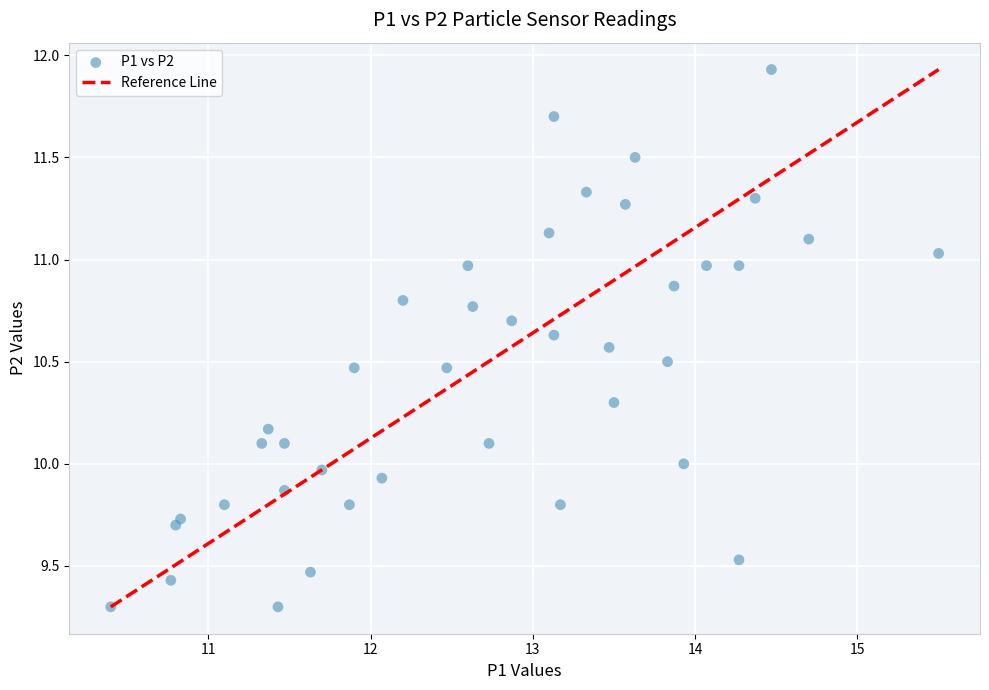

What is the range of Y values (max minus min)?

2.6